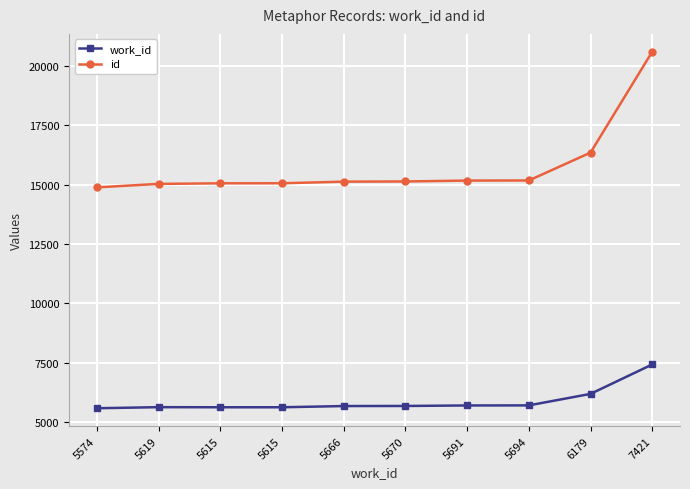

What is the value of the work_id point at the 2nd from the left?

5619